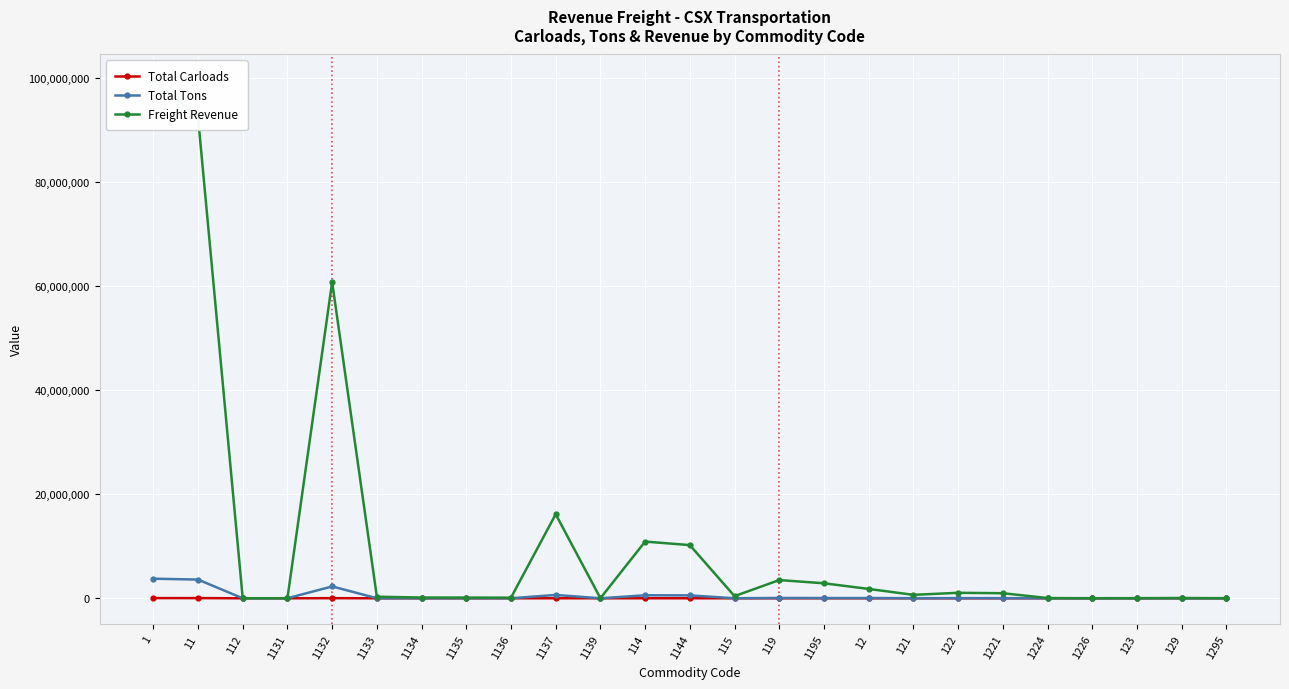

What value does the Freight Revenue series have at 1137?

16153551